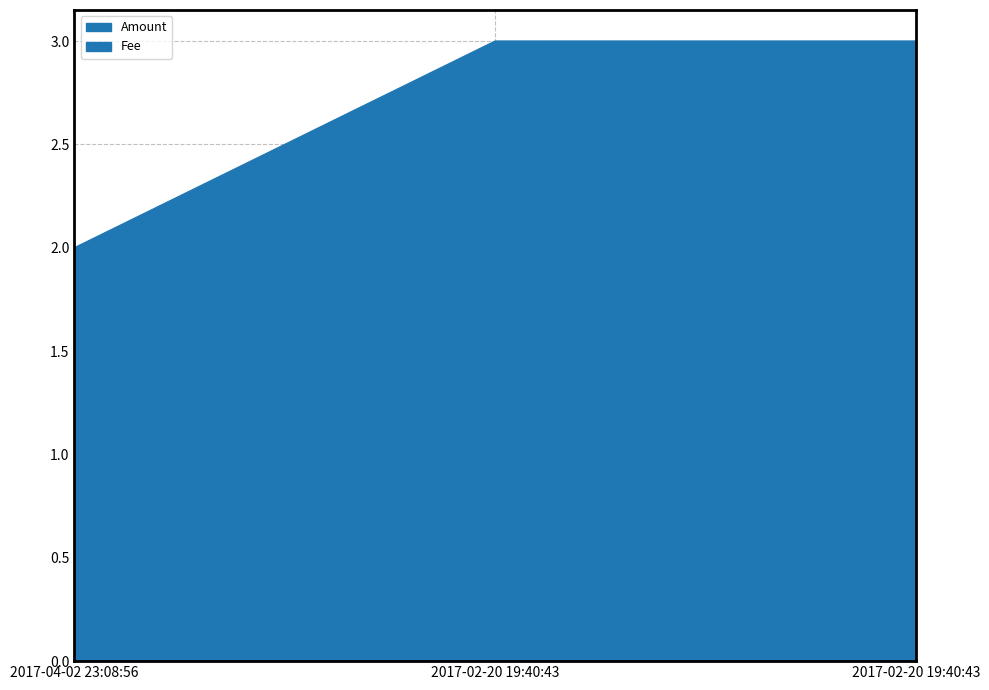

Reading left to right, what are all the values shown in this chart?

Amount: 2.0	3.0	3.0
Fee: 1.0	1.0	1.0